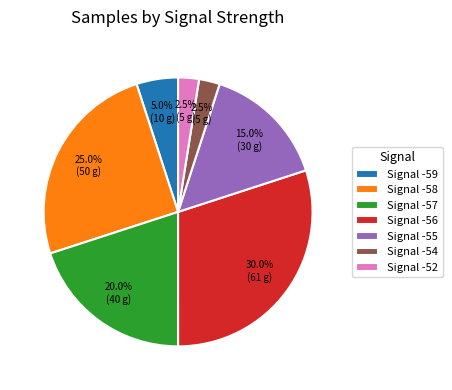

Combined, what portion of the pie is Signal -58 and Signal -59?

30.0%